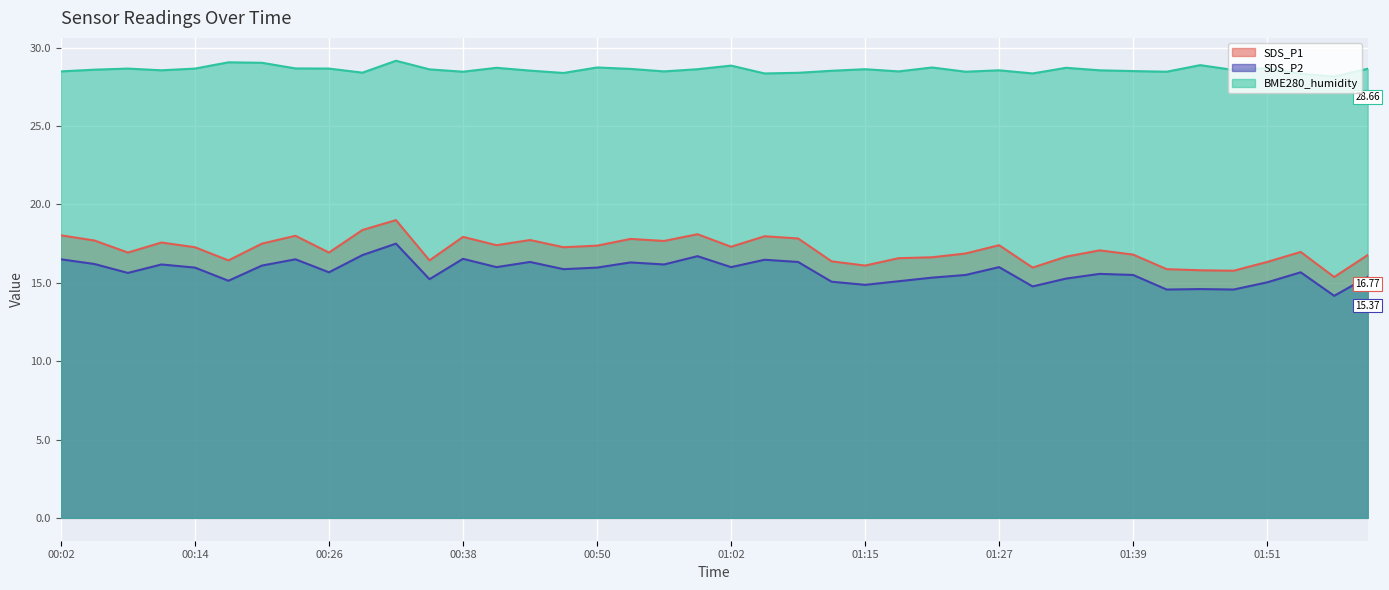

At which category is the sum across all series the highest?

00:32